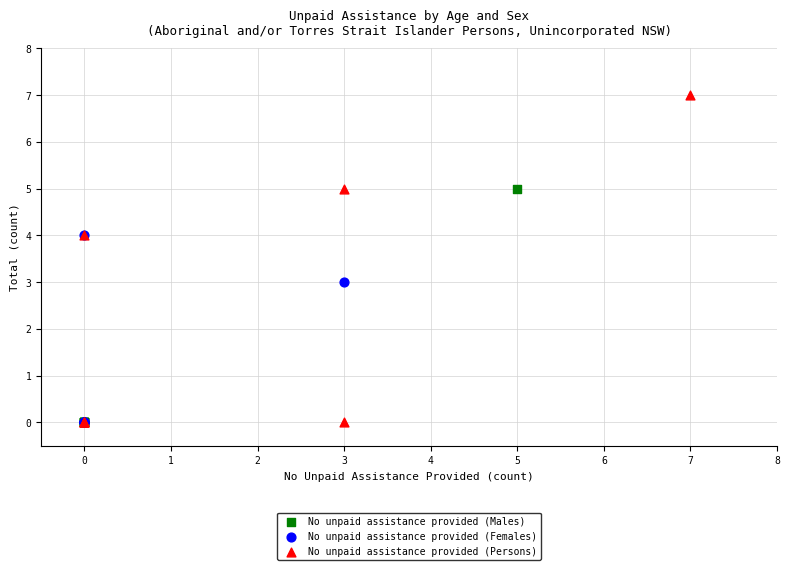

What are all the series names shown in the legend?

No unpaid assistance provided (Males), No unpaid assistance provided (Females), No unpaid assistance provided (Persons)